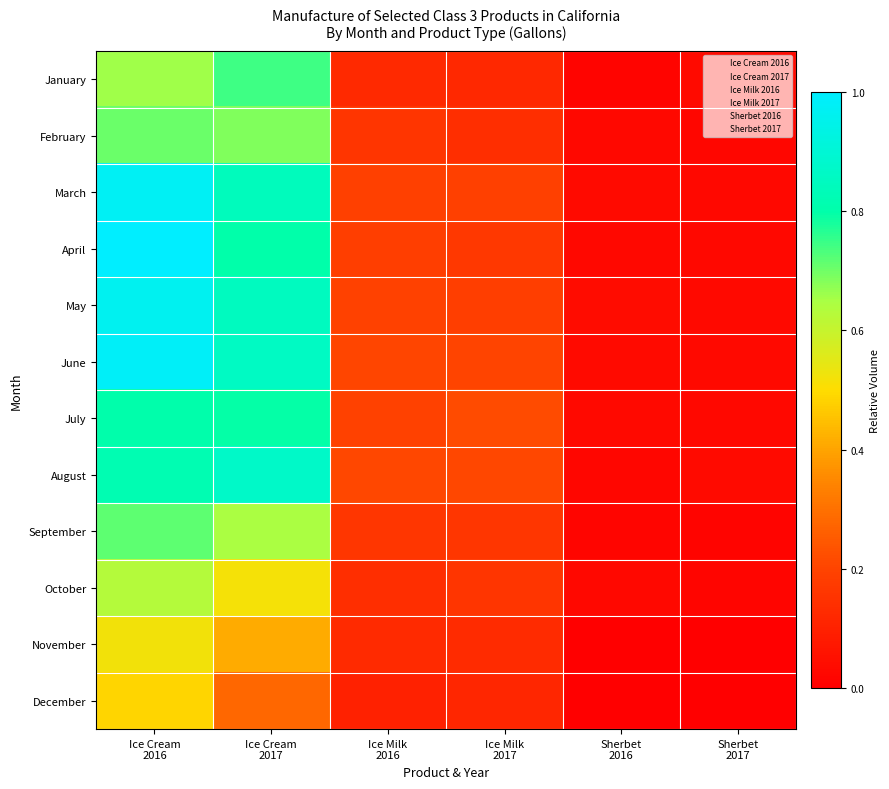

At which category is the sum across all series the highest?

Ice Cream
2016